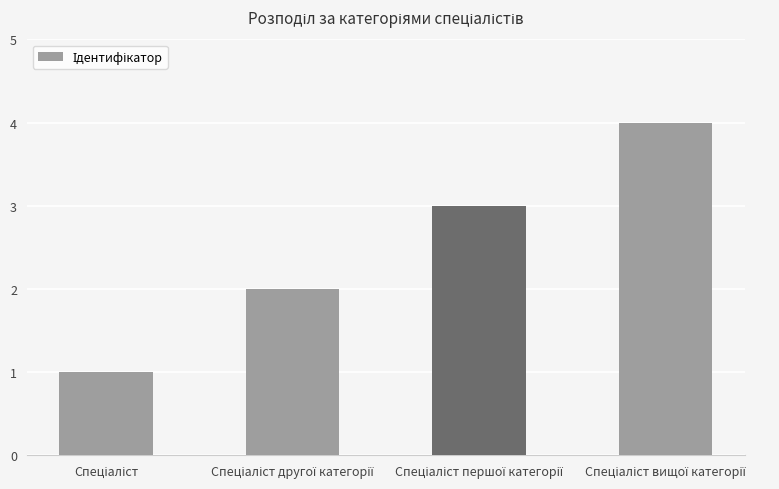

What is the sum of all values?

10